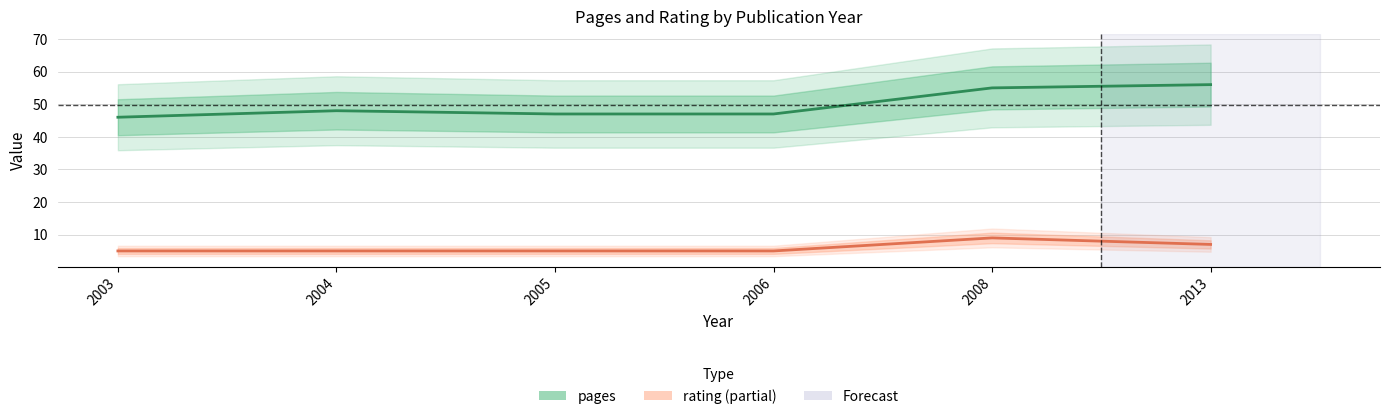

Rank the series by their maximum value, from lowest to highest.

rating, pages